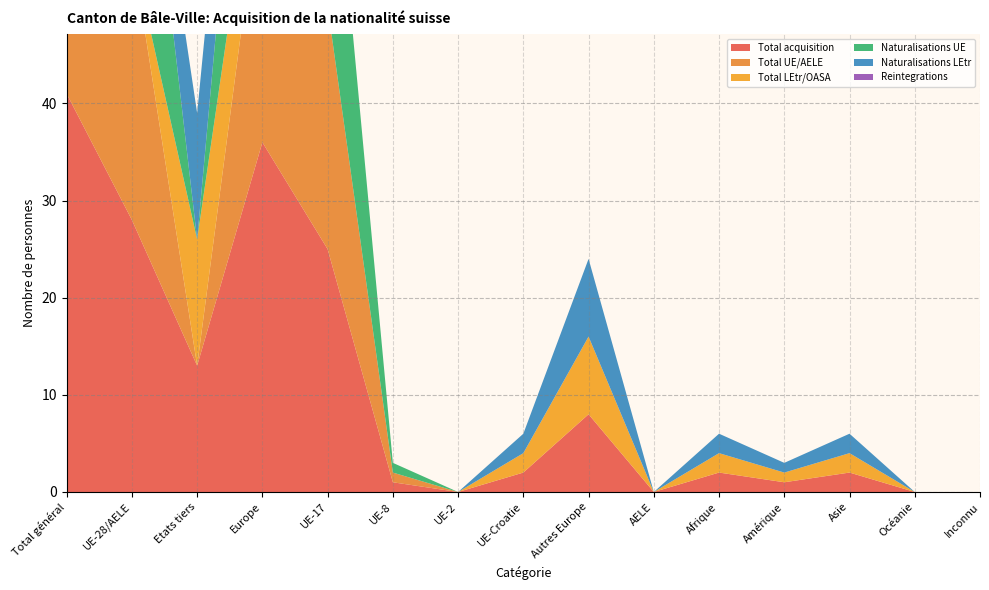

Reading right to left, list all the values displayed in this chart.

Total acquisition: 0	0	2	1	2	0	8	2	0	1	25	36	13	28	41
Total UE/AELE: 0	0	0	0	0	0	0	0	0	1	25	28	0	28	28
Total LEtr/OASA: 0	0	2	1	2	0	8	2	0	0	0	8	13	0	13
Naturalisations UE: 0	0	0	0	0	0	0	0	0	1	25	28	0	28	28
Naturalisations LEtr: 0	0	2	1	2	0	8	2	0	0	0	8	13	0	13
Reintegrations: 0	0	0	0	0	0	0	0	0	0	0	0	0	0	0